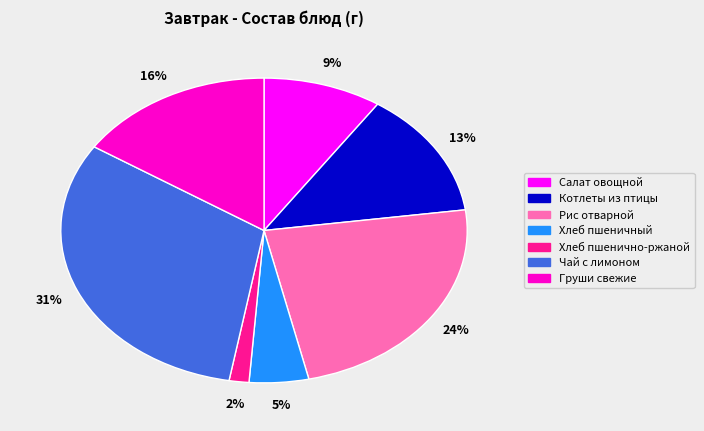

Is there a majority slice in this chart?

No